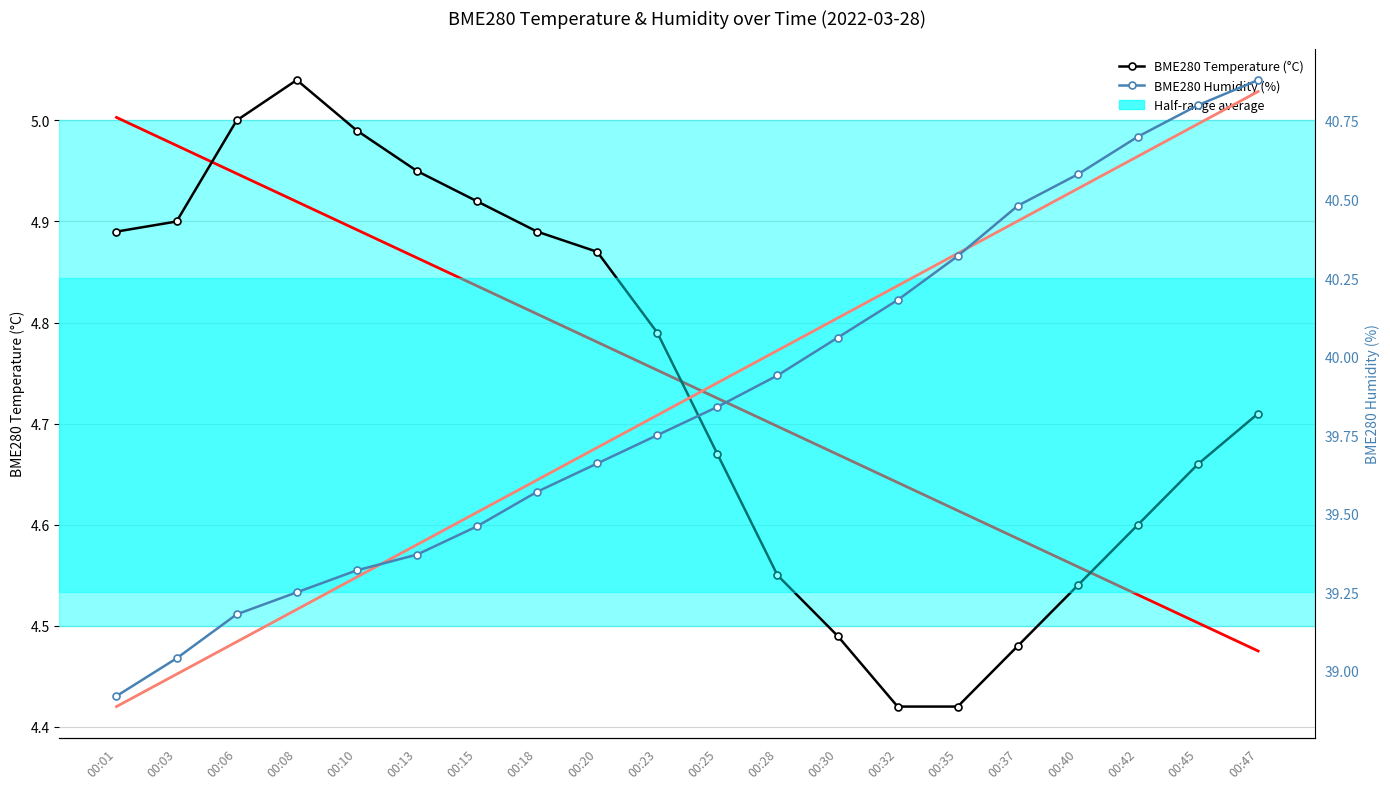

At how many categories does at least one series exceed 13?

20